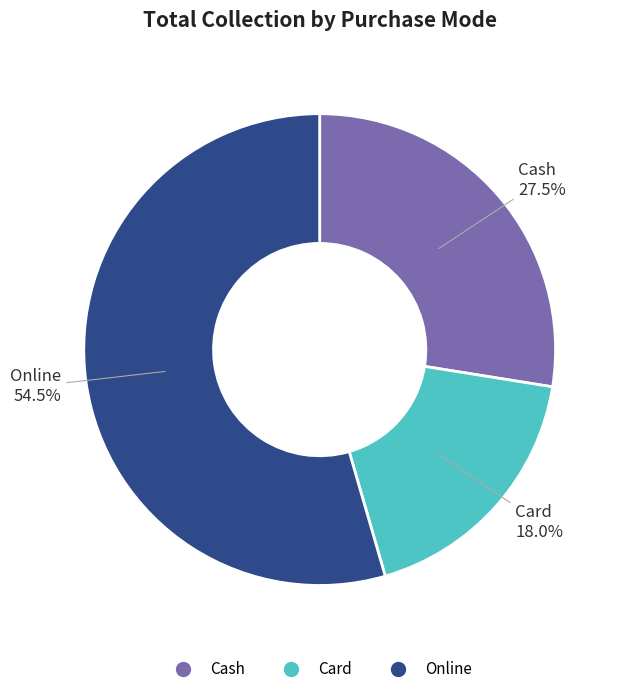

Combined, do Online and Card account for over 50%?

Yes